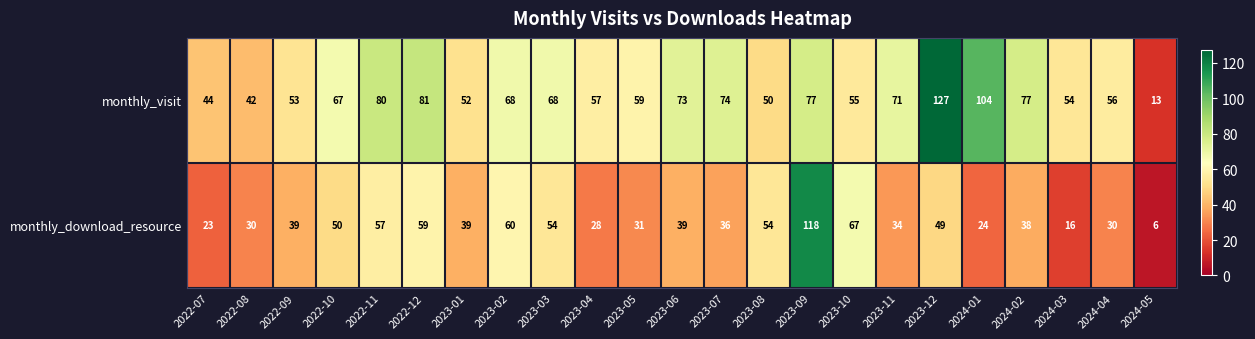

At which label does monthly_download_resource reach its minimum?

2024-05